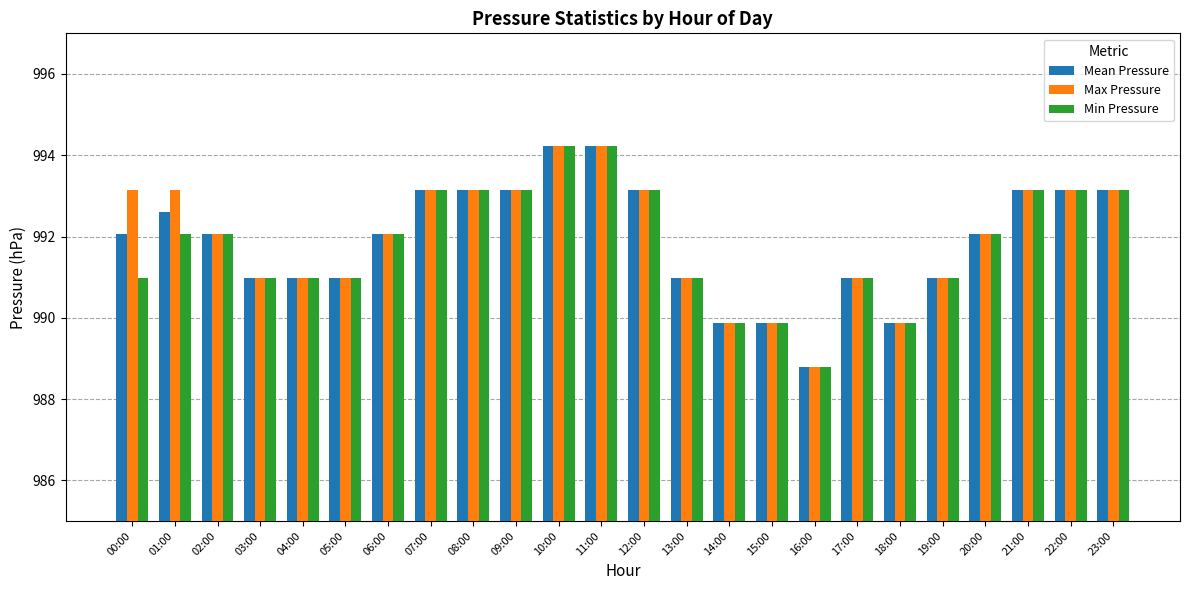

What is the difference between the maximum and minimum values in the Max Pressure series?

5.4